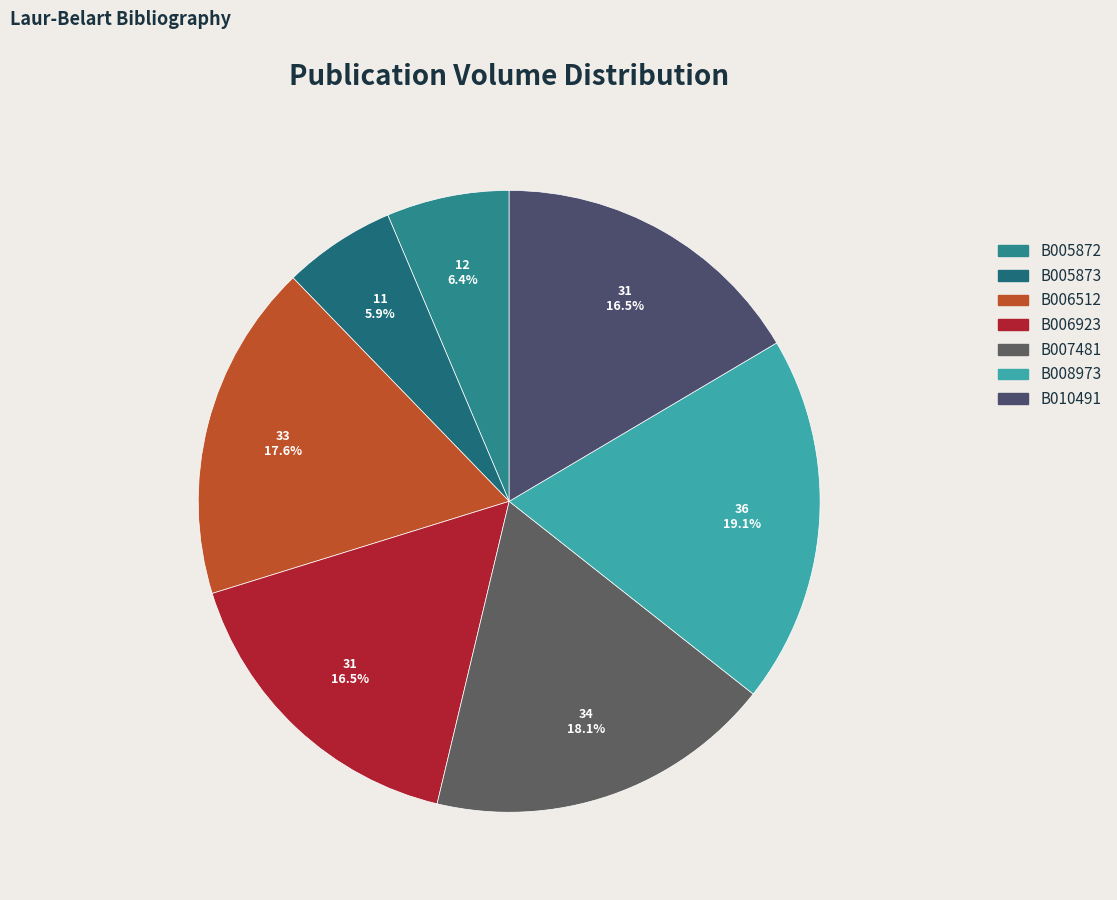

Count the number of slices in the pie.

7